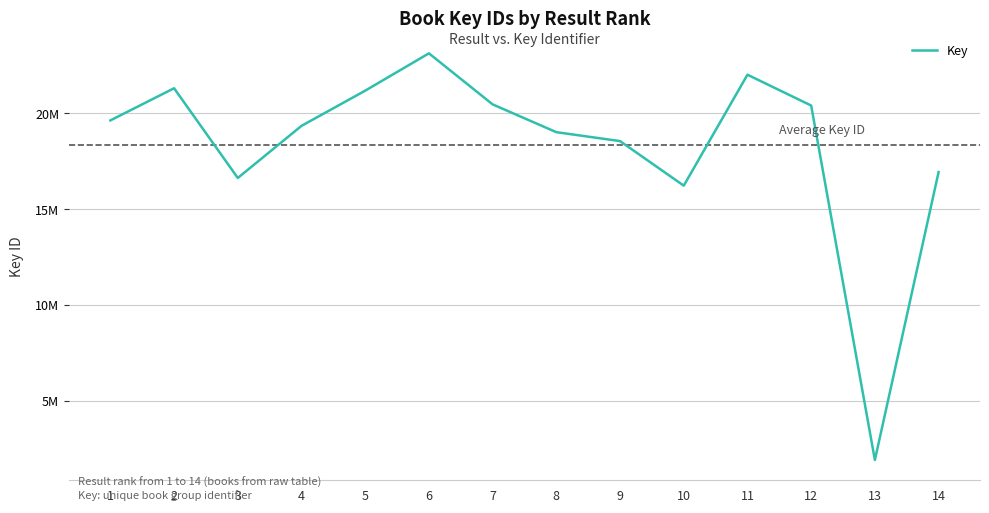

What is the smallest value displayed?

1904779